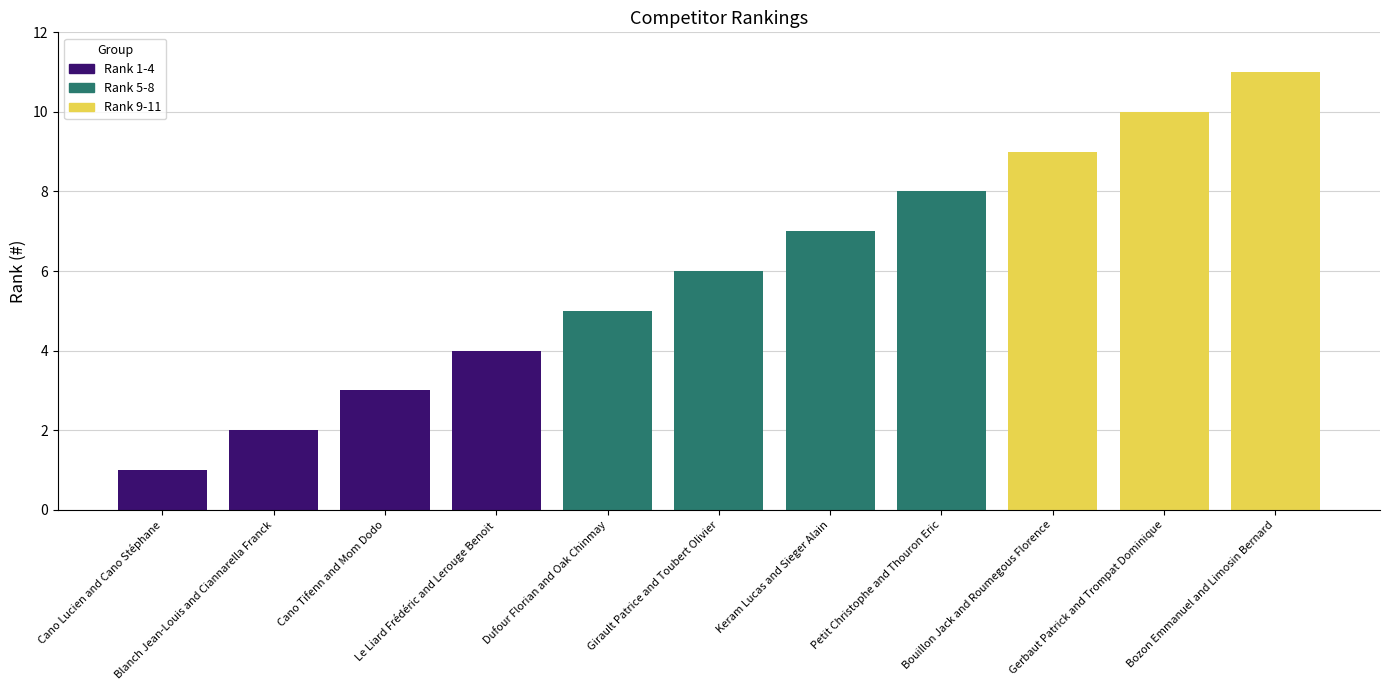

Read the value at Cano Tifenn and Mom Dodo, to the nearest 5.

5